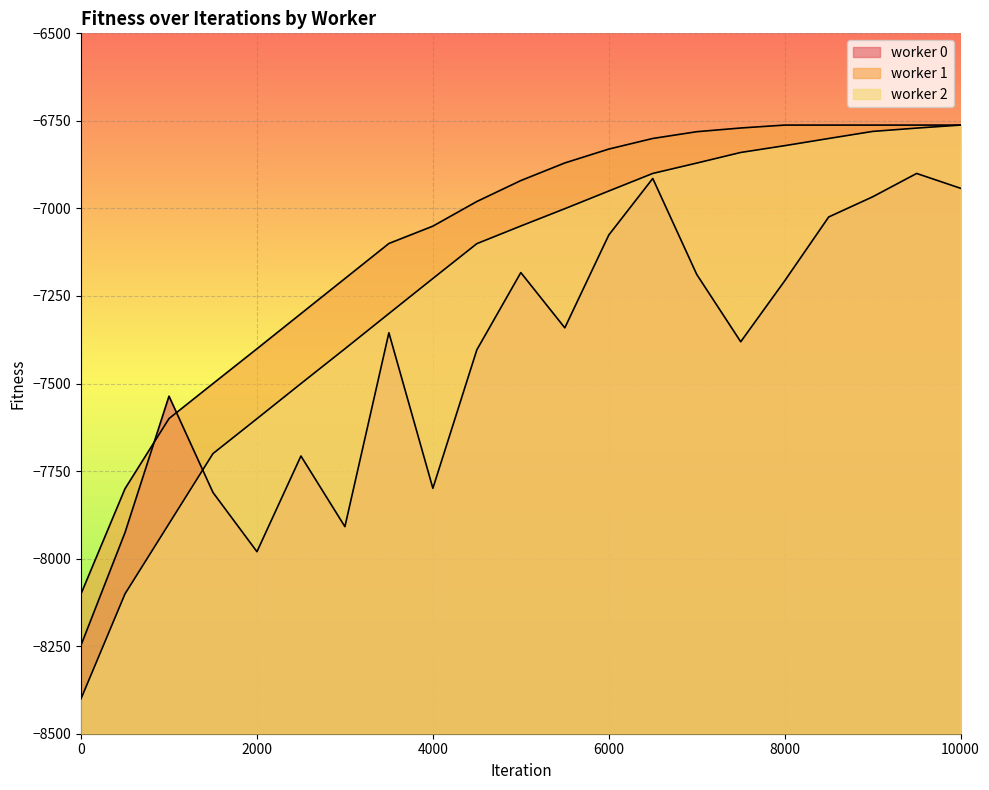

What is the maximum value shown in the chart?

-6762.0